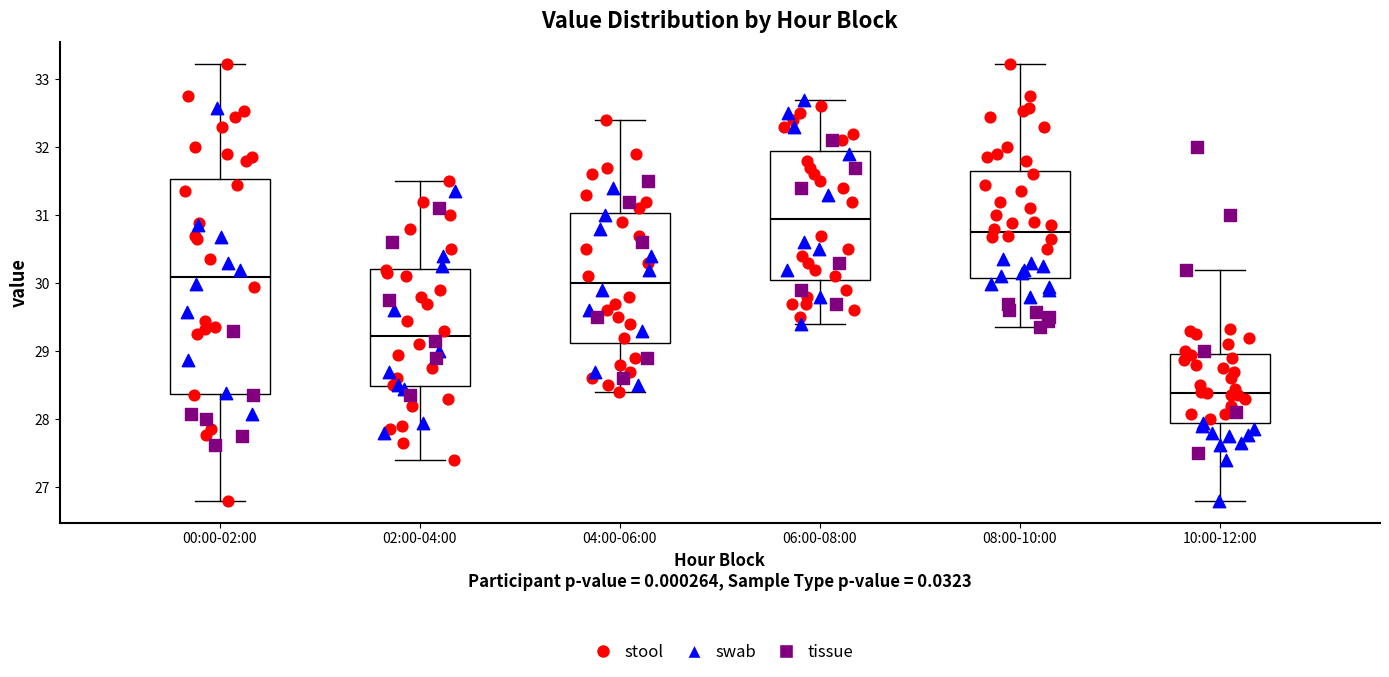

Reading left to right, transcribe this box plot: for each box, give where its median line is, the range the box spans, and where its two whiskers end, as read against the y-axis. The values are not printed on the chart, so give them approximately, as read against the axis.

00:00-02:00: median 30.1, box 28.4 to 31.5, whiskers 26.8 to 33.2
02:00-04:00: median 29.2, box 28.5 to 30.2, whiskers 27.4 to 31.5
04:00-06:00: median 30.0, box 29.1 to 31.0, whiskers 28.4 to 32.4
06:00-08:00: median 31.0, box 30.1 to 32.0, whiskers 29.4 to 32.7
08:00-10:00: median 30.8, box 30.1 to 31.7, whiskers 29.4 to 33.2
10:00-12:00: median 28.4, box 27.9 to 29.0, whiskers 26.8 to 30.2